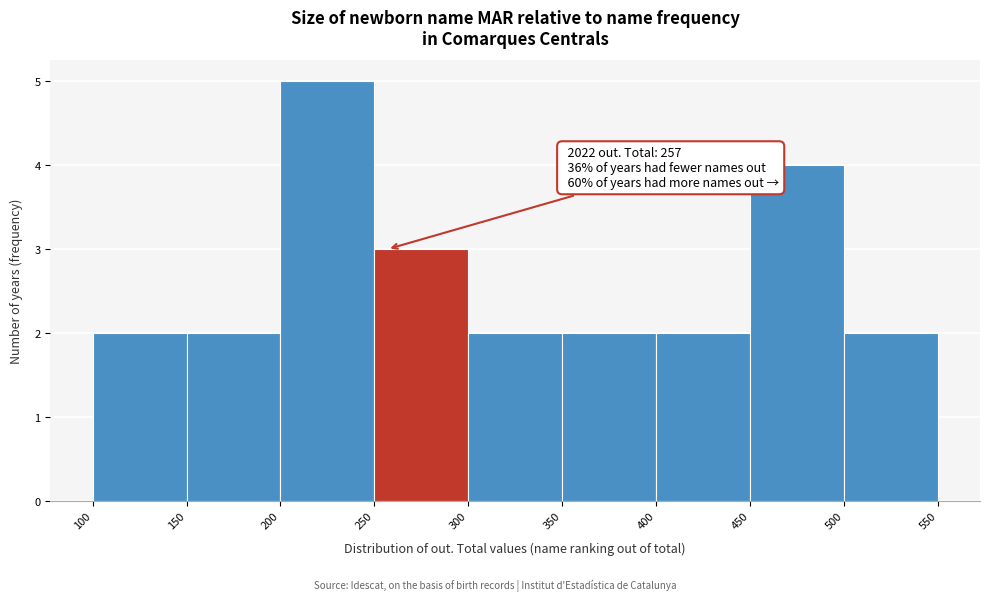

Which range on the x-axis has the tallest bar?

200 to 250